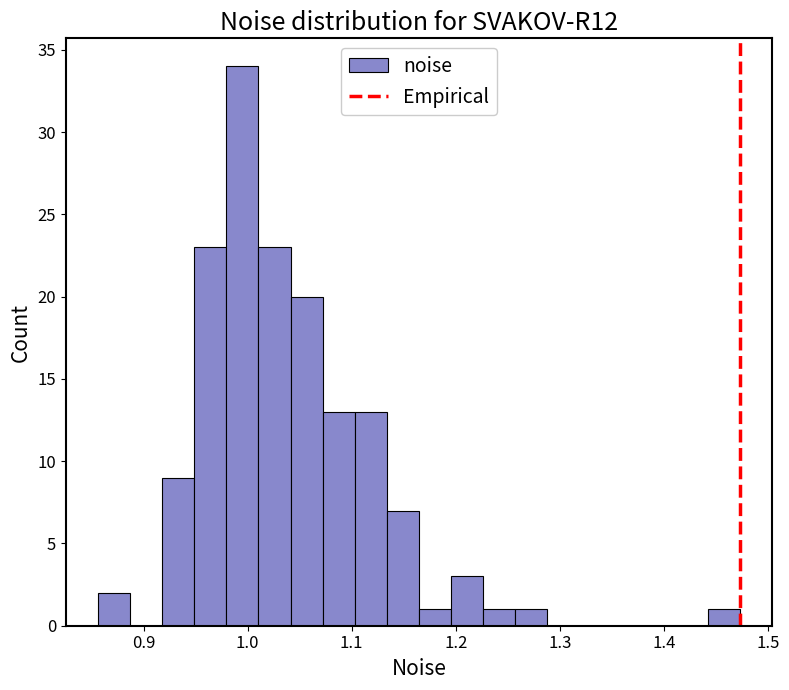

Around what value on the x-axis is the tallest bar? Give the approximate position of its centre, as read against the axis.

1.00